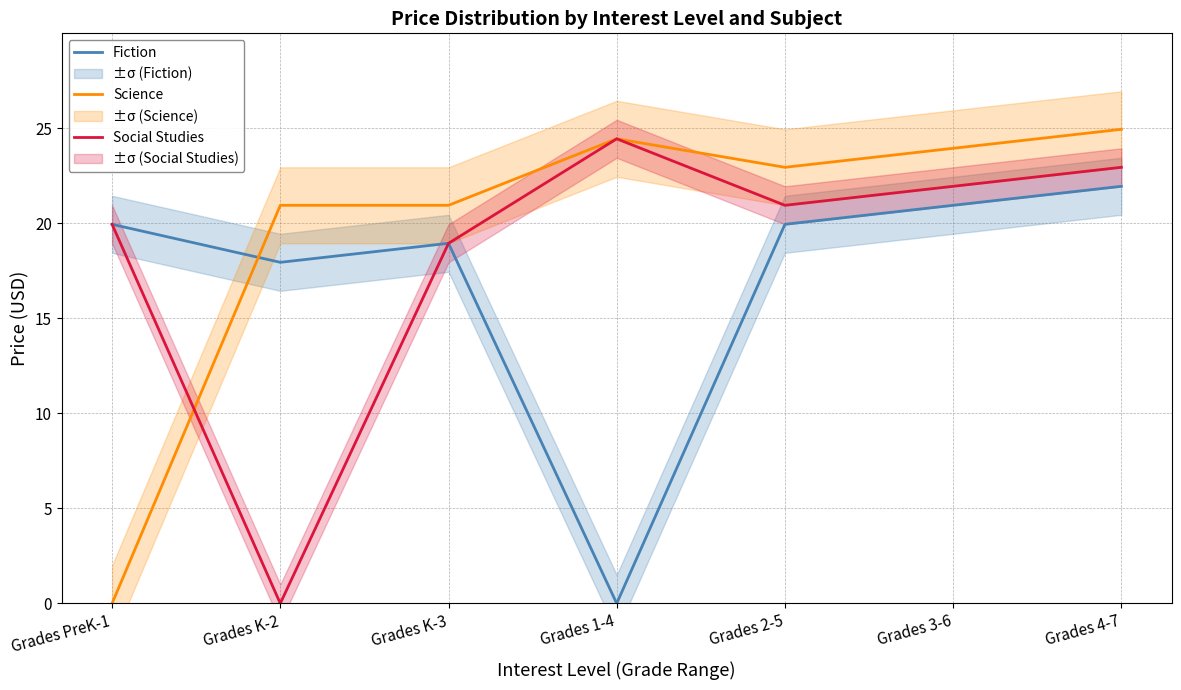

What are all the series names shown in the legend?

Fiction, Science, Social Studies